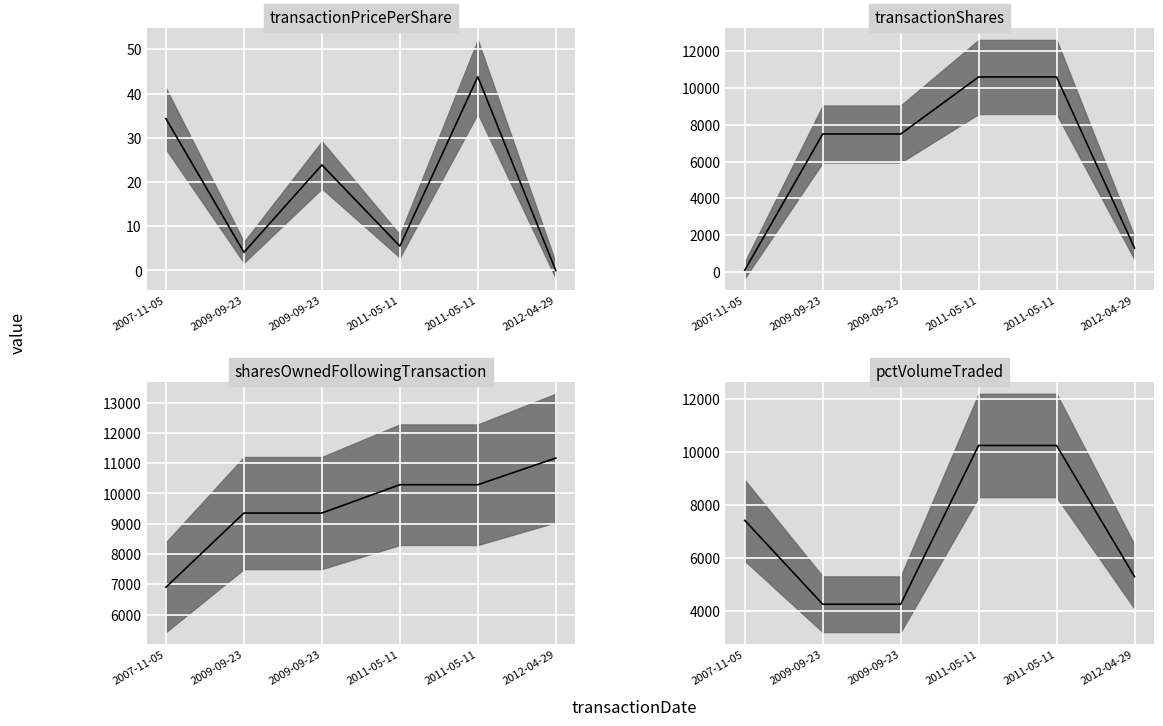

What is the difference between the maximum and minimum values in the pctVolumeTraded series?

5976.0